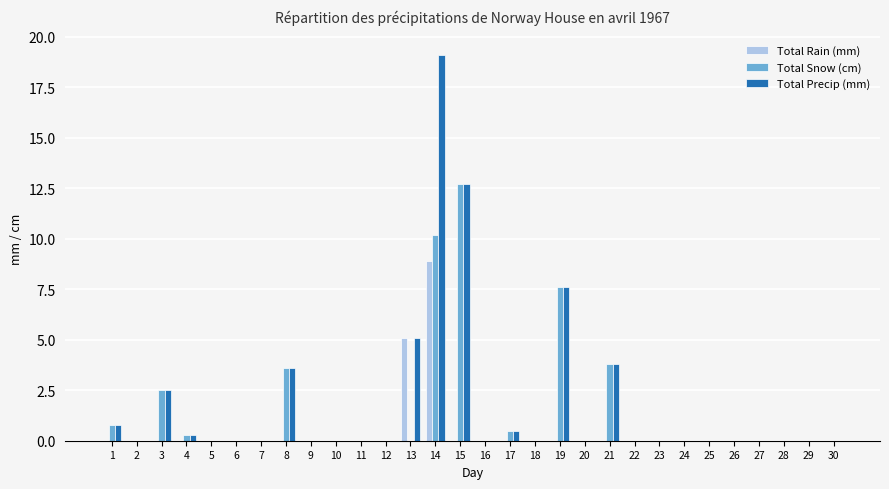

At which category is the sum across all series the highest?

14